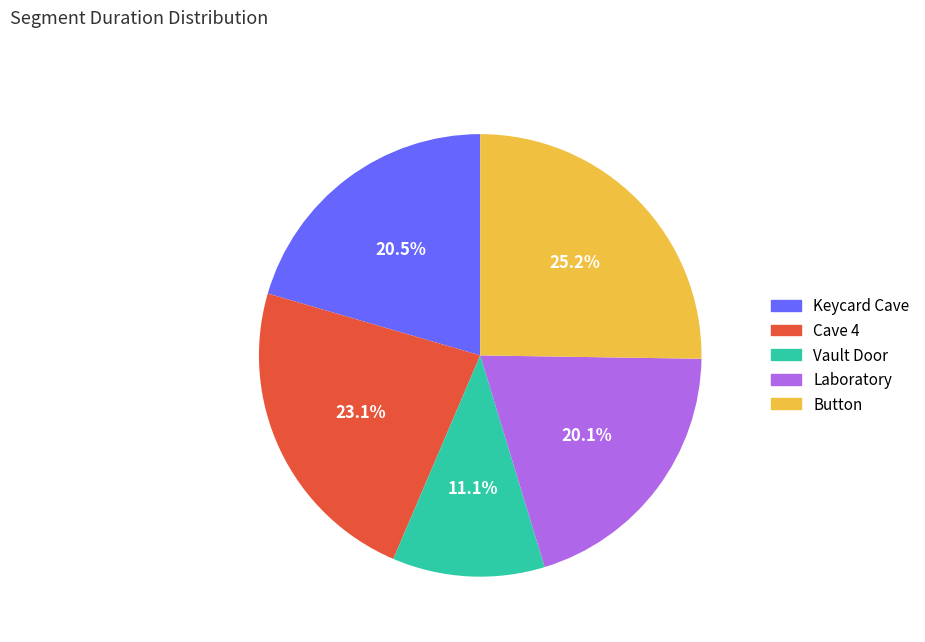

Which has a higher value, Keycard Cave or Vault Door?

Keycard Cave